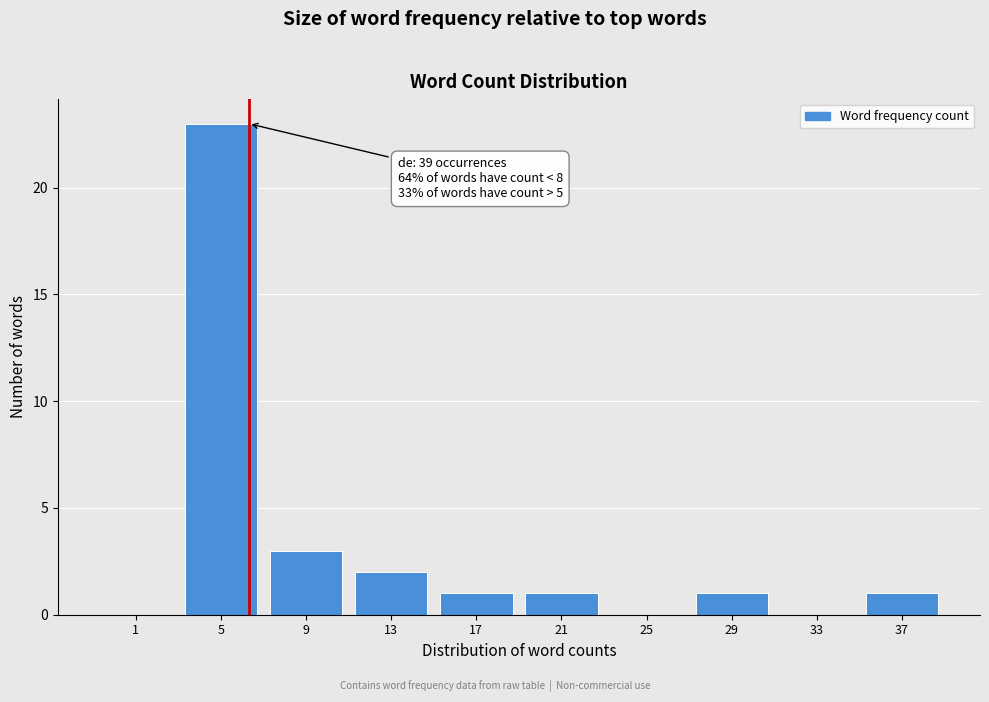

Reading left to right, list all the values displayed in this chart.

1=0	5=23	9=3	13=2	17=1	21=1	25=0	29=1	33=0	37=1